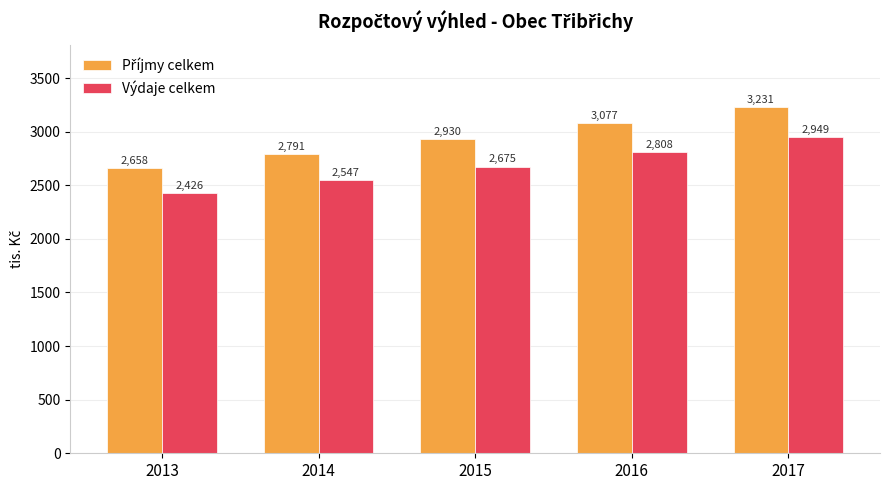

True or false: Výdaje celkem has a value of 1056.2 at 2013.

False